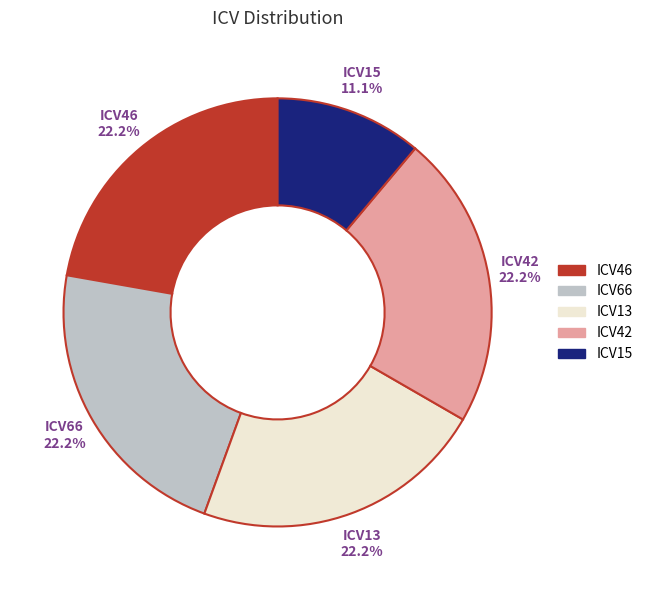

To the nearest percent, what portion does ICV66 represent?

22%